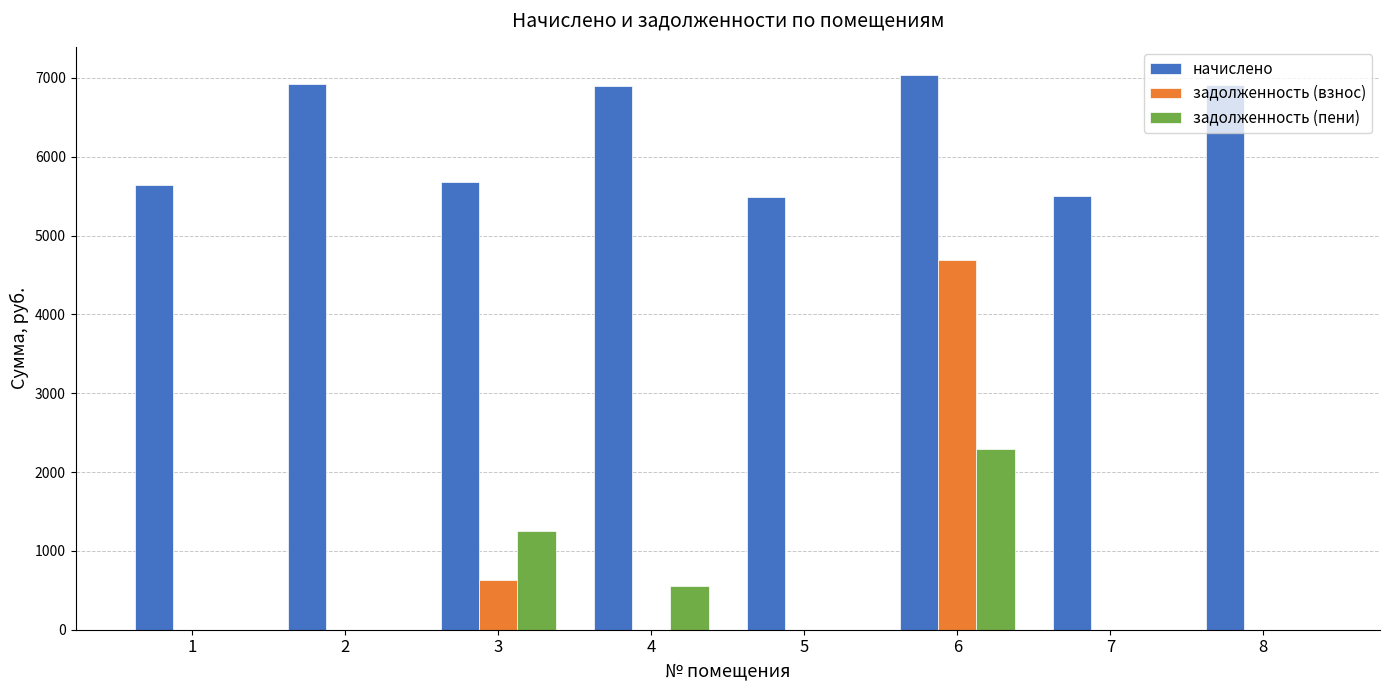

Which series changed the most between 2 and 7?

начислено